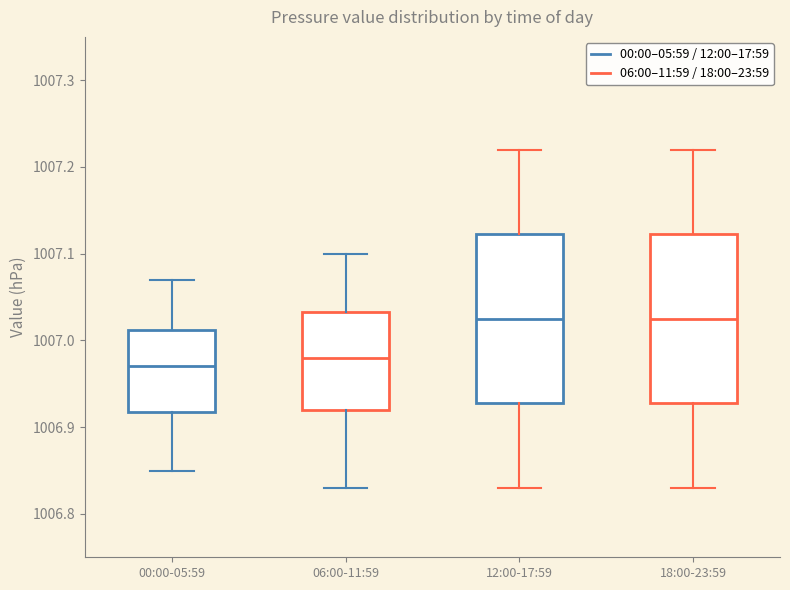

Where does the median line of the box for 06:00-11:59 sit on the y-axis? The values are not printed on the chart, so give them approximately, as read against the axis.

1006.98